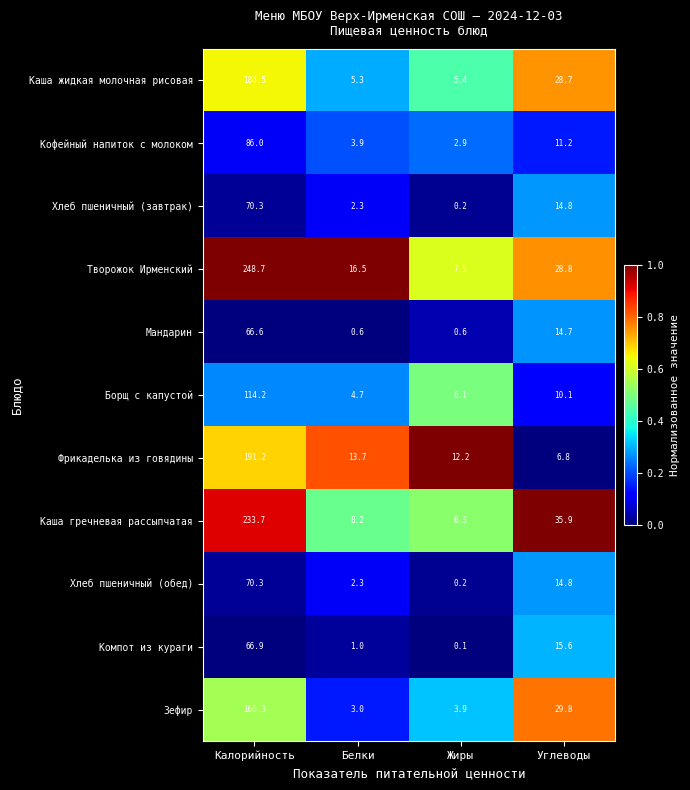

Where does the Кофейный напиток с молоком series first go above 11?

Калорийность